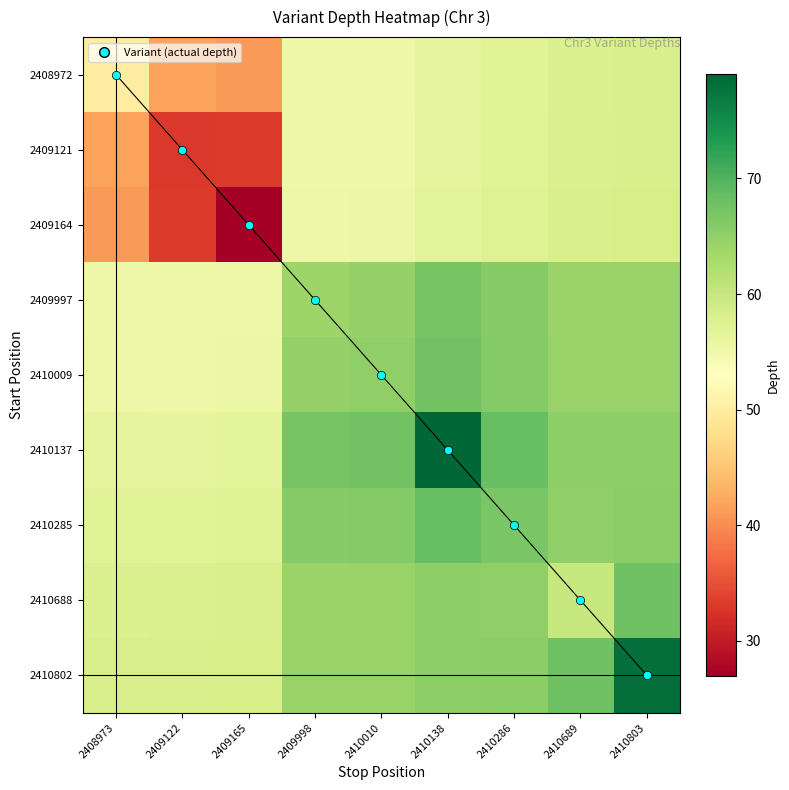

At which label is 2410137 closest to 67?

2409998